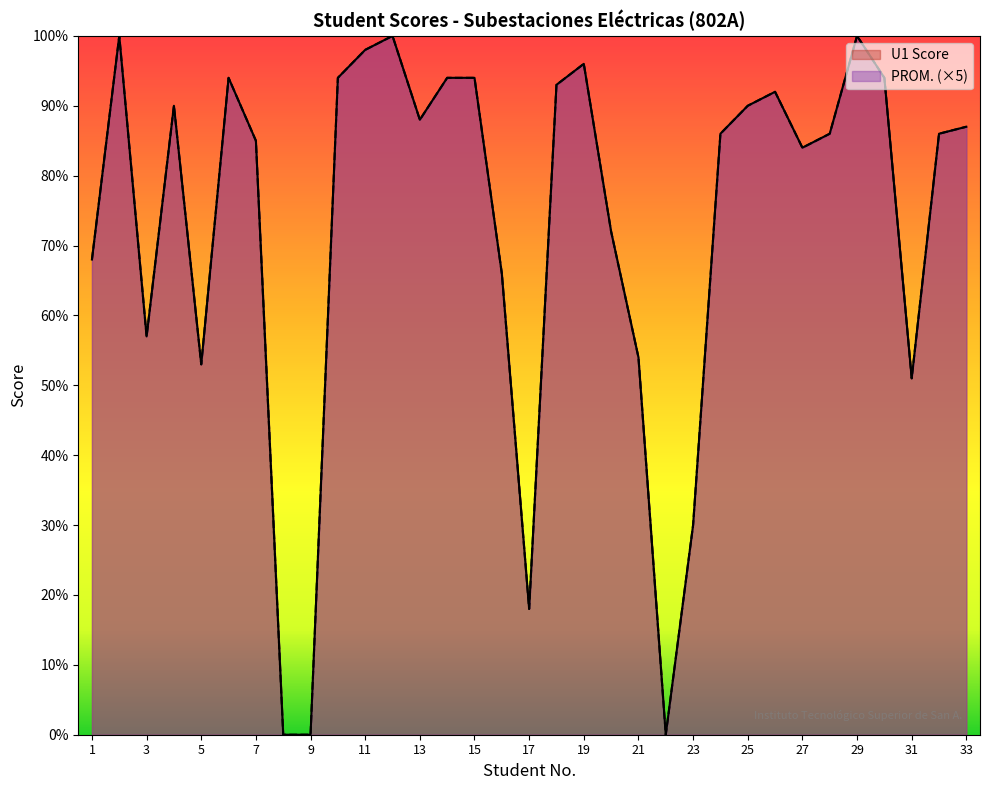

What is the value of the U1 Score point at the 25th from the left?

90